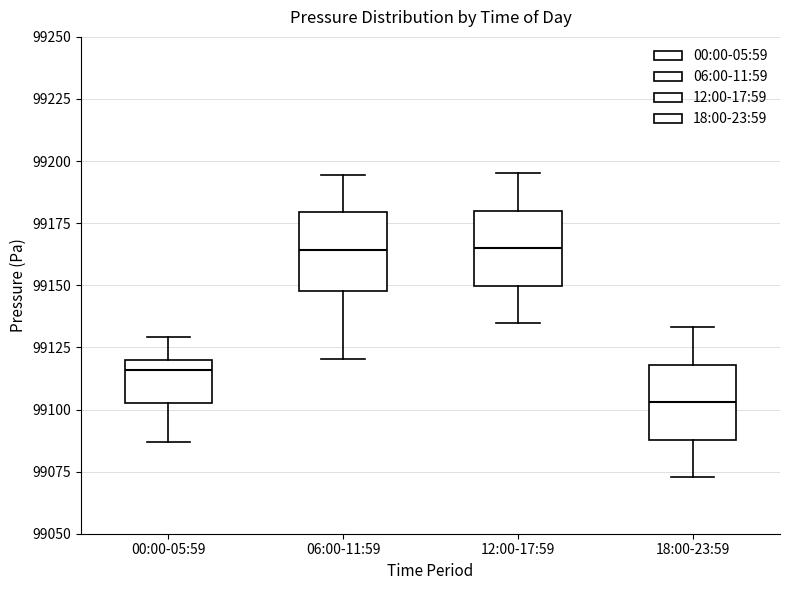

Where does the median line of the box for 06:00-11:59 sit on the y-axis? The values are not printed on the chart, so give them approximately, as read against the axis.

99165